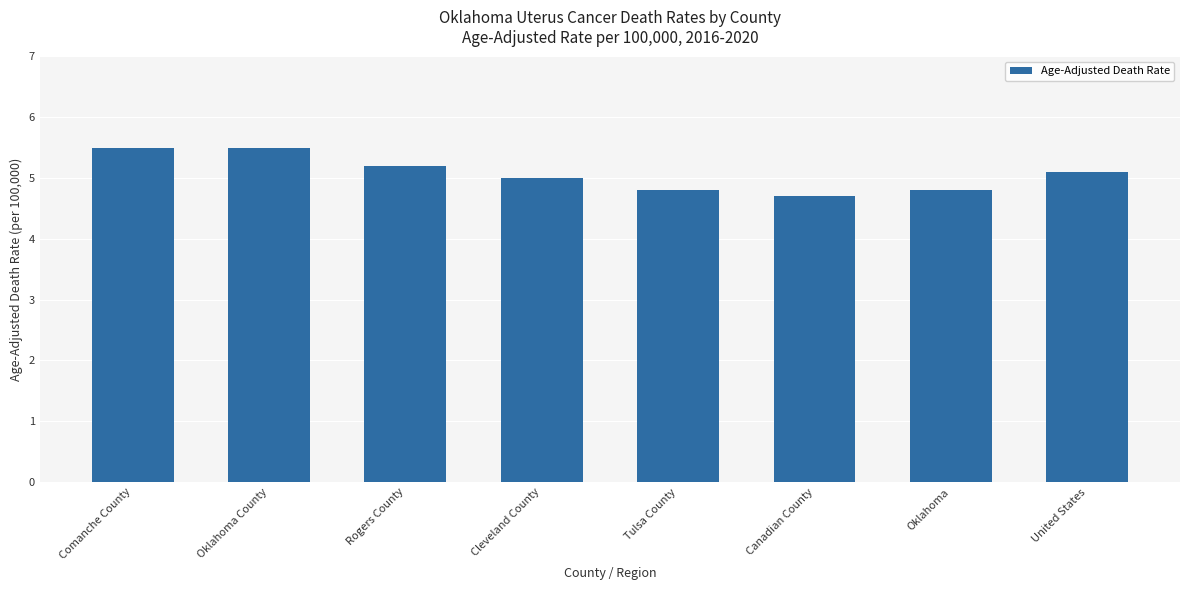

What is the label of the 3rd bar from the right?

Canadian County